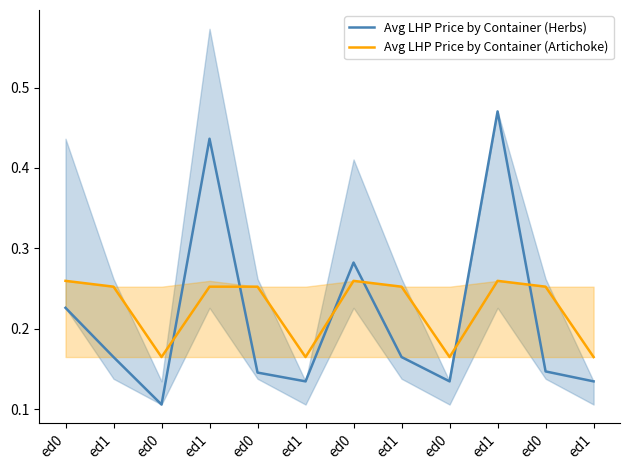

True or false: Avg LHP Price by Container (Herbs) has more than 2 points higher than both neighbors.

True